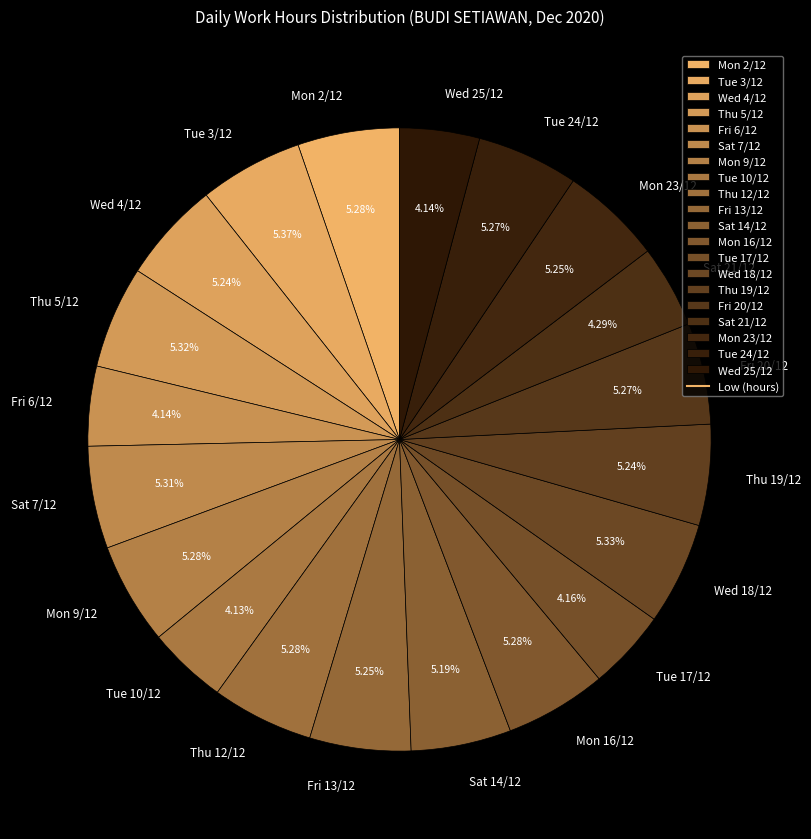

Is there a majority slice in this chart?

No